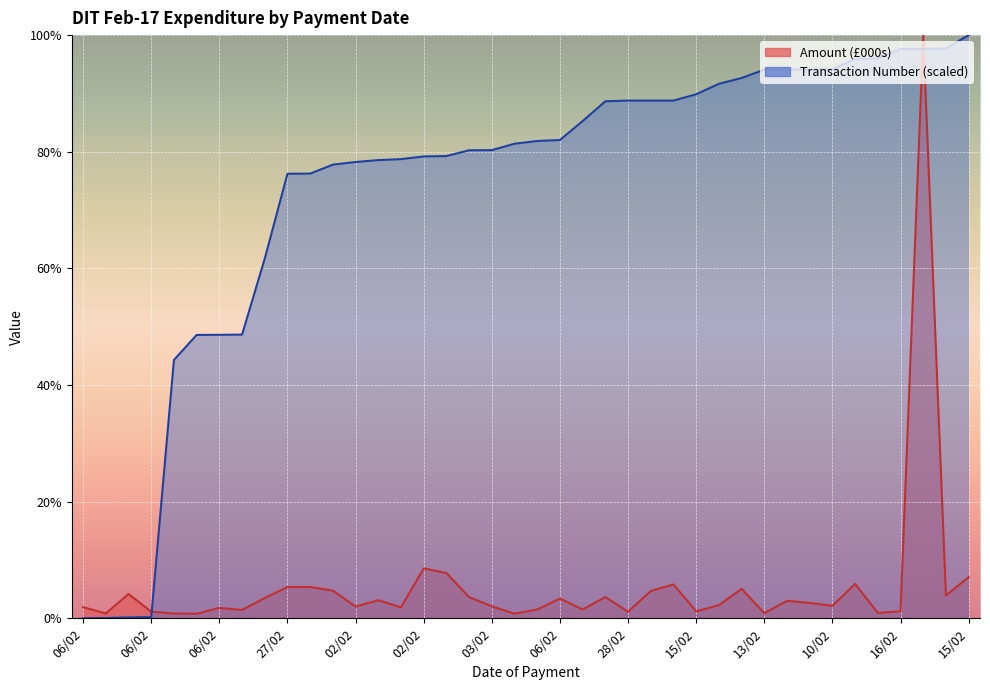

Is the value of Amount (£000s) at 03/02 greater than the value of Transaction Number (scaled) at 13/02?

No